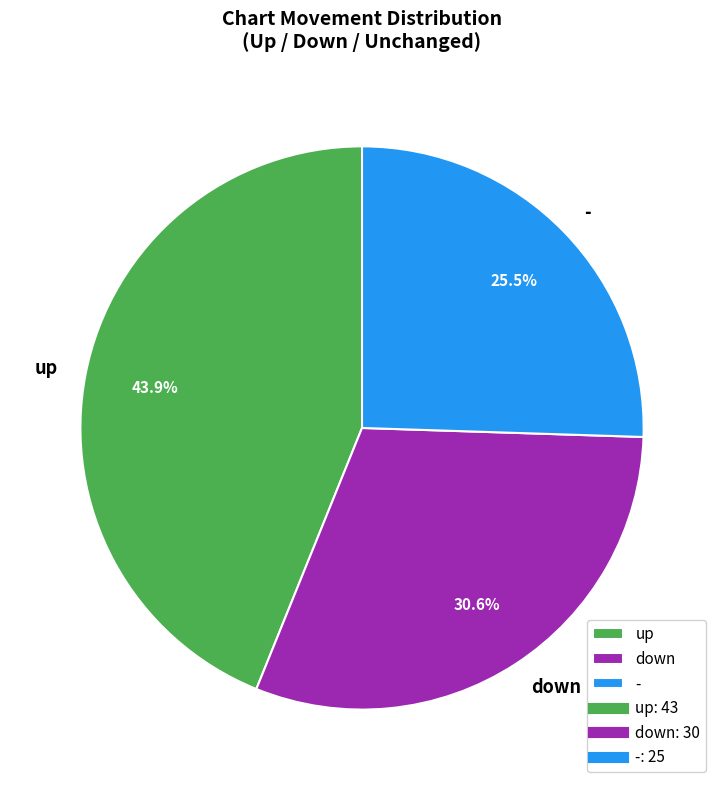

Between down and -, which is larger?

down